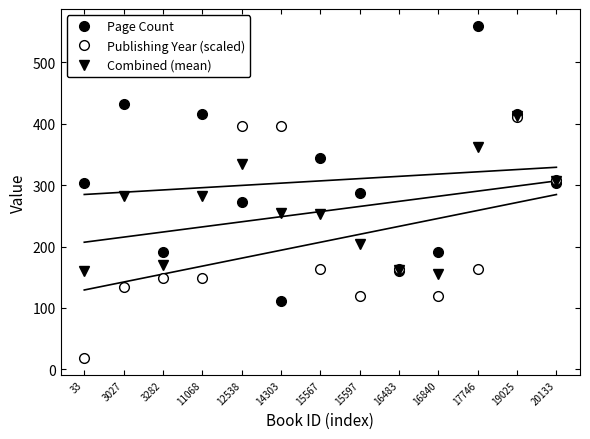

What is the difference between the Publishing Year (scaled) values at 16840 and 3282?

29.1